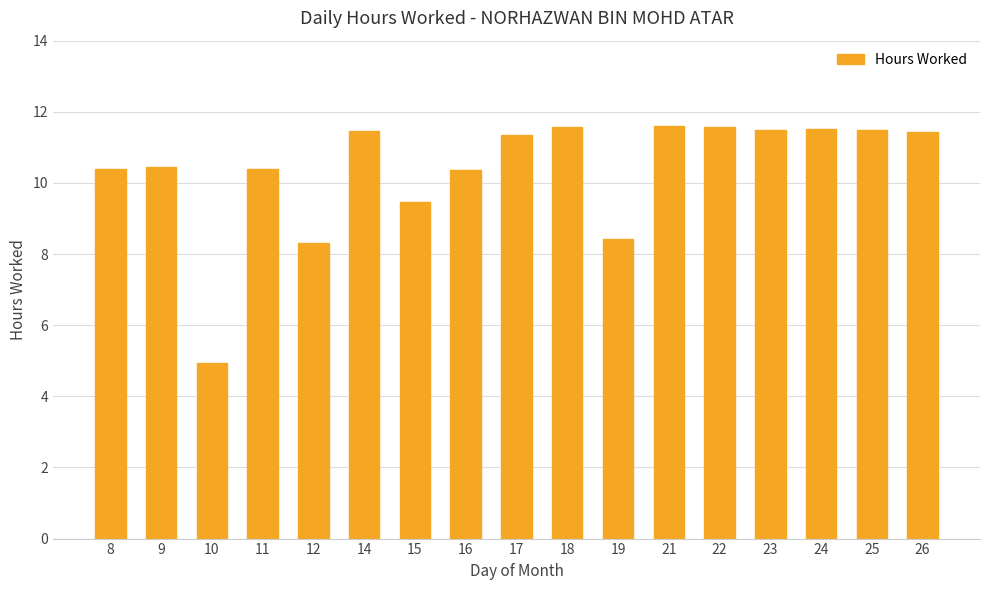

Where does the data first go above 11?

14